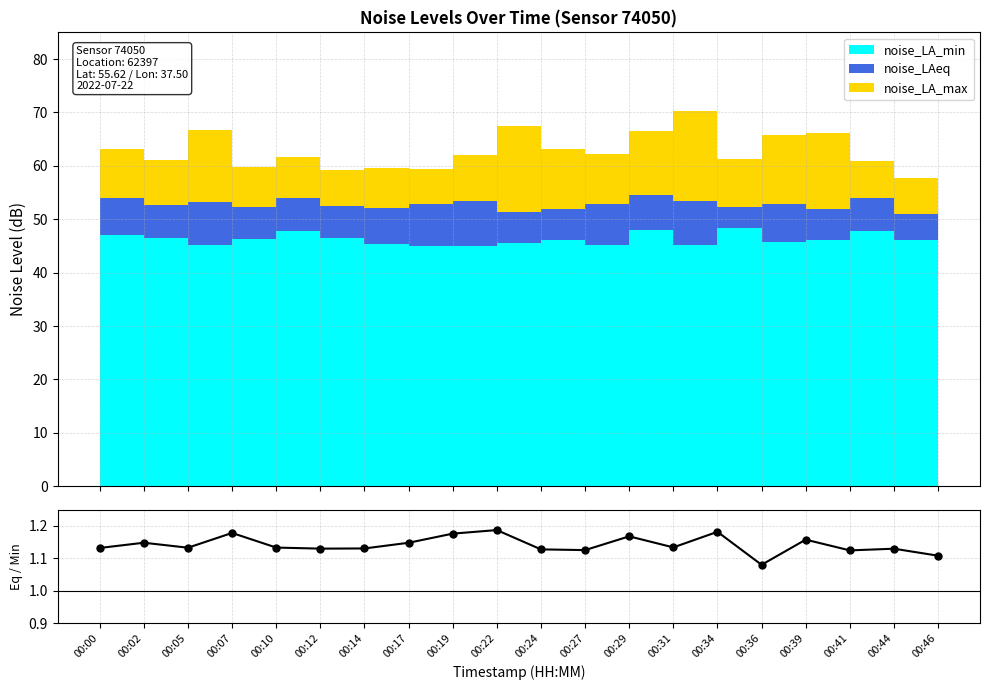

True or false: the data shows 1.1 at 00:12.

True